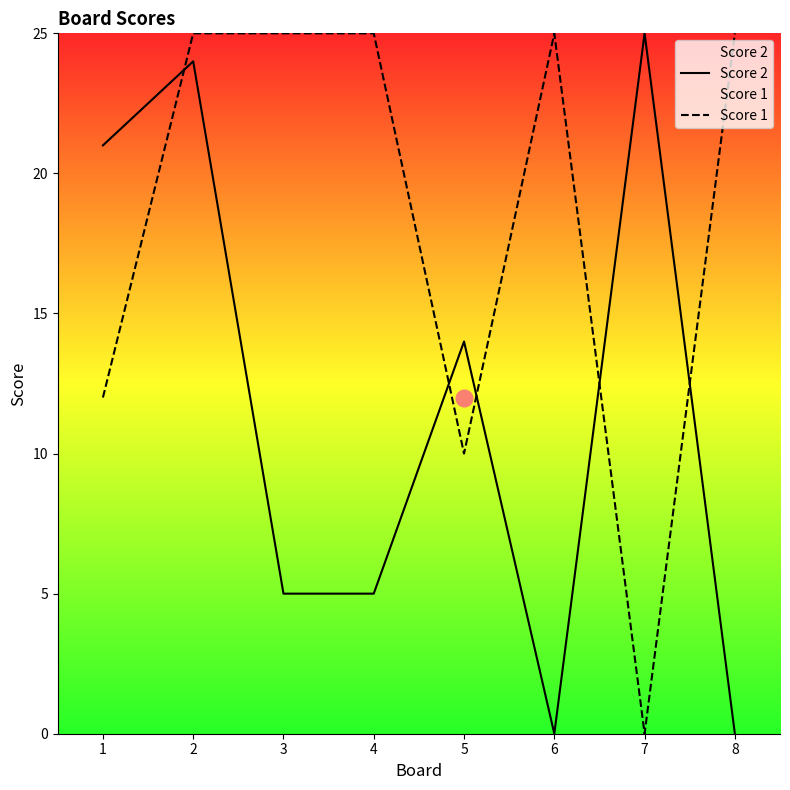

Count the number of data series in this chart.

2